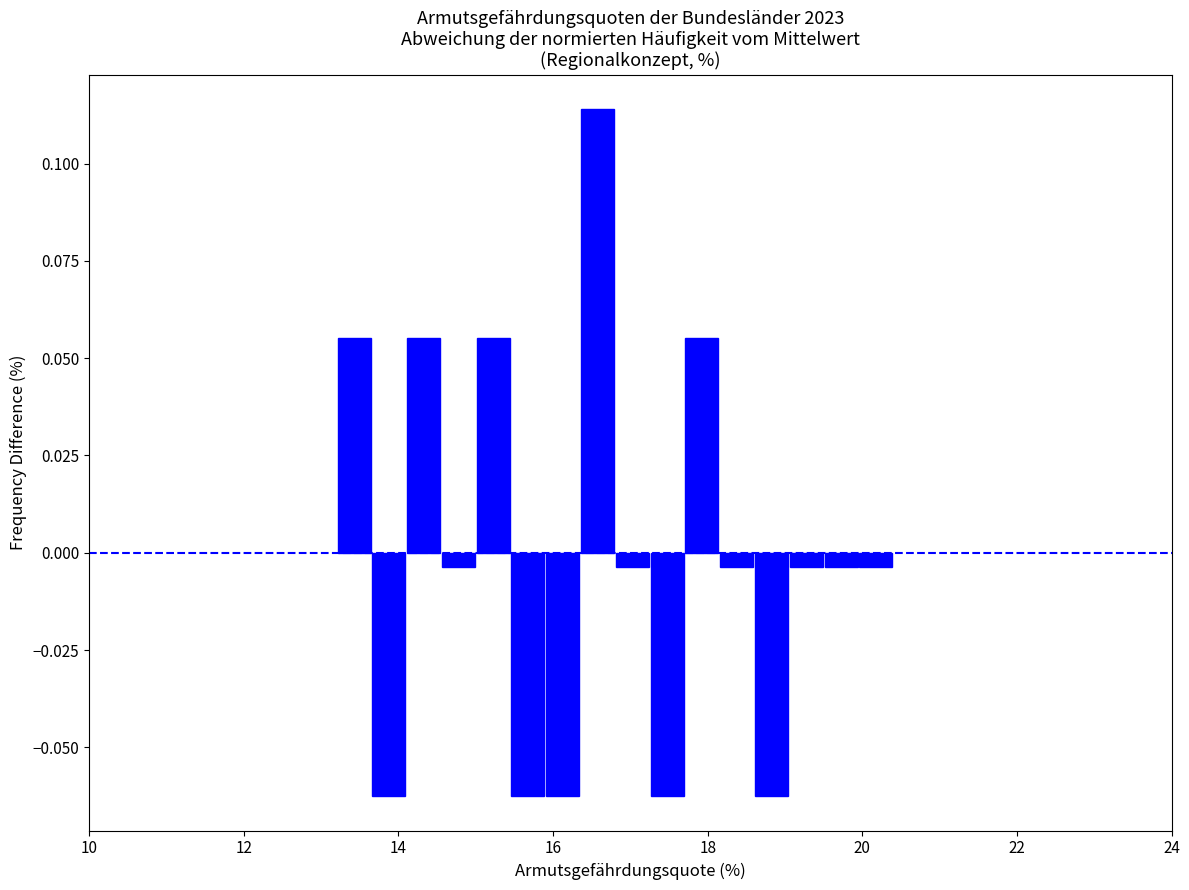

Around what value on the x-axis is the tallest bar? Give the approximate position of its centre, as read against the axis.

16.6